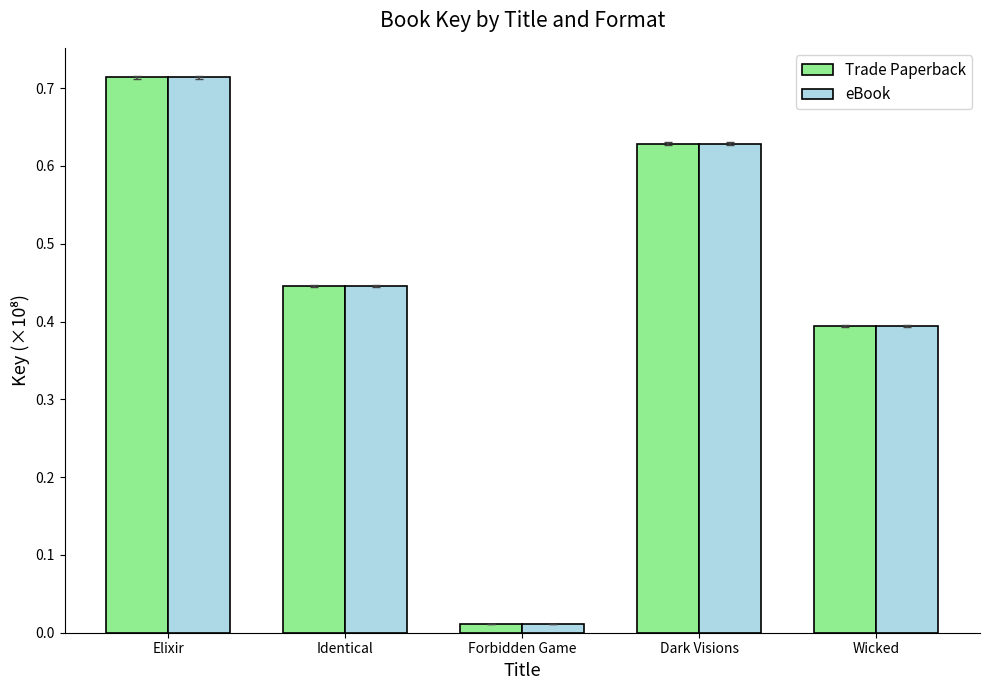

What is the sum of all Trade Paperback values?

2.2